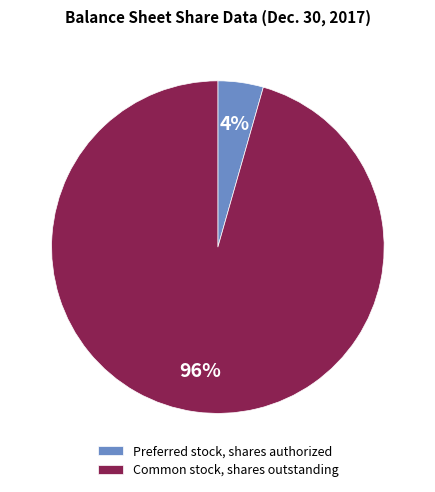

To the nearest percent, what is the combined percentage of Common stock, shares outstanding and Preferred stock, shares authorized?

100%